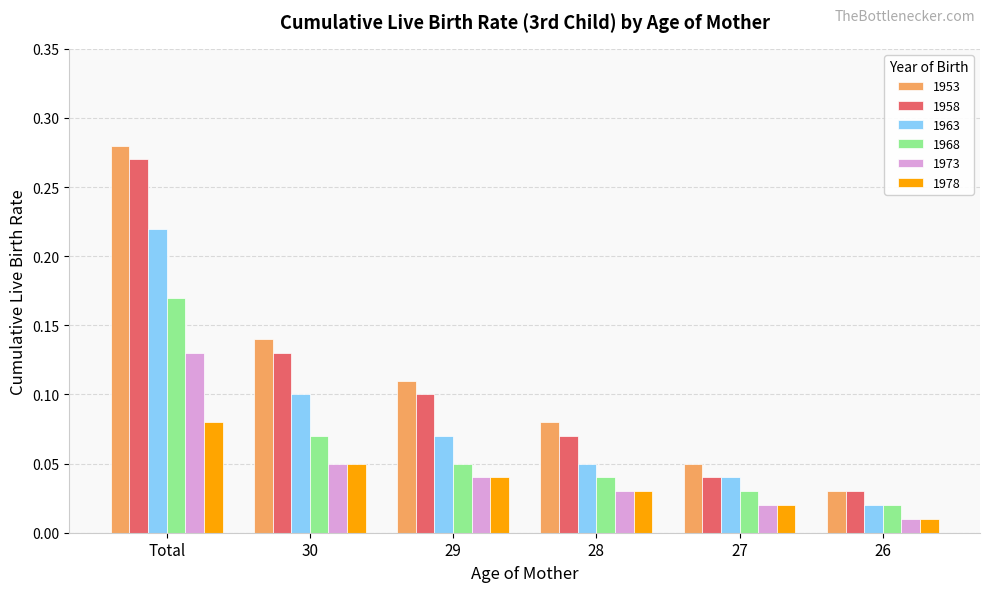

Does the chart contain stacked bars?

No